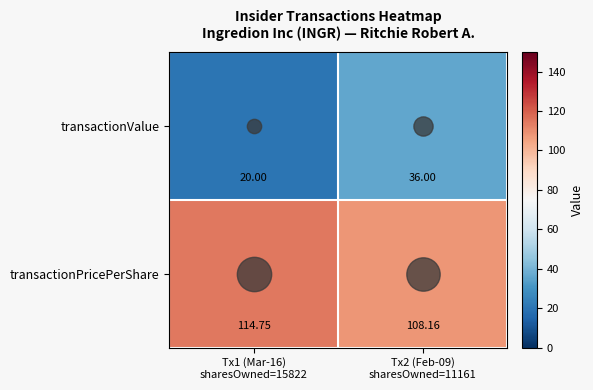

What is the difference between the highest and lowest values at Tx2 (Feb-09)
sharesOwned=11161?

72.2